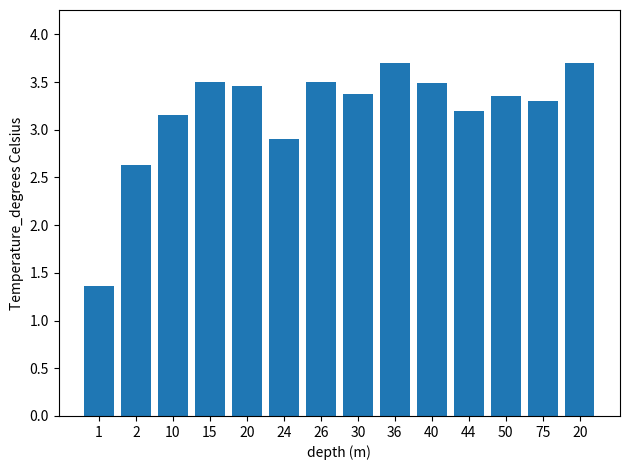

Rank the categories by value from lowest to highest.

1, 2, 24, 10, 44, 75, 50, 30, 20, 40, 26, 15, 36, 20